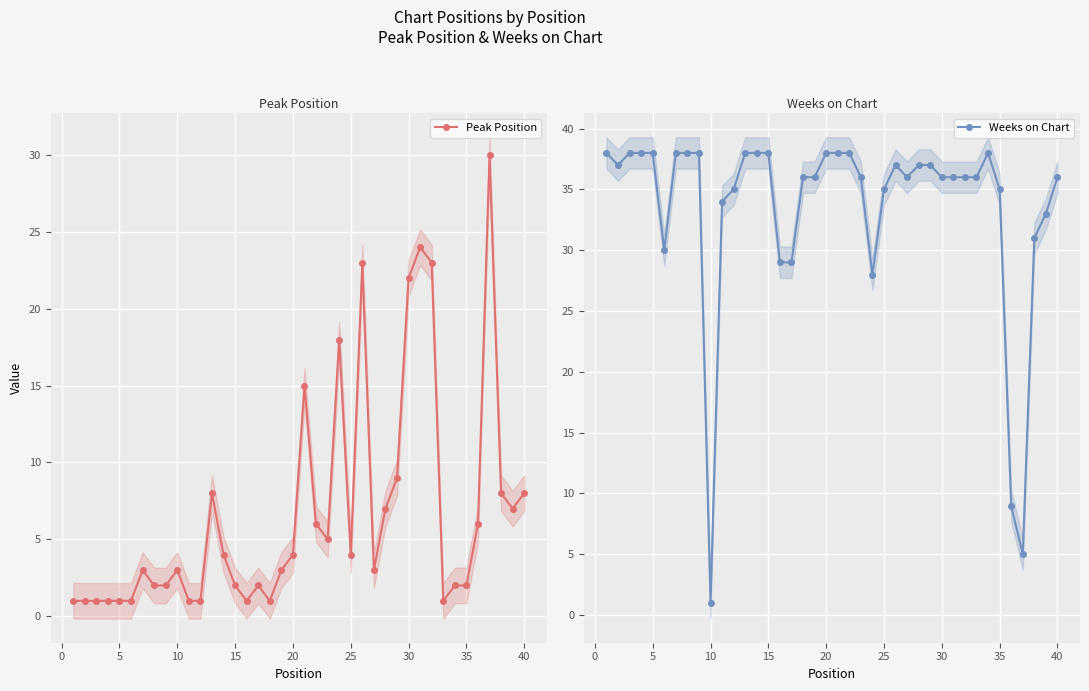

Is it true that Peak Position equals 1 at 5?

True